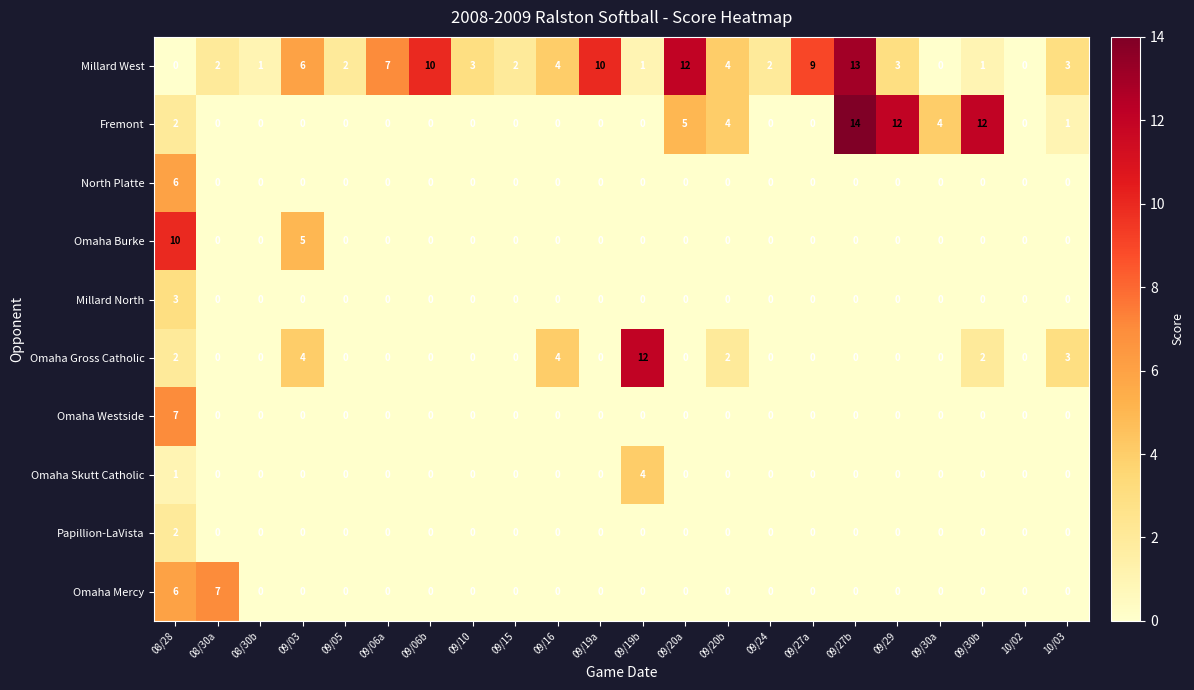

Which series has the largest total across all categories?

Millard West